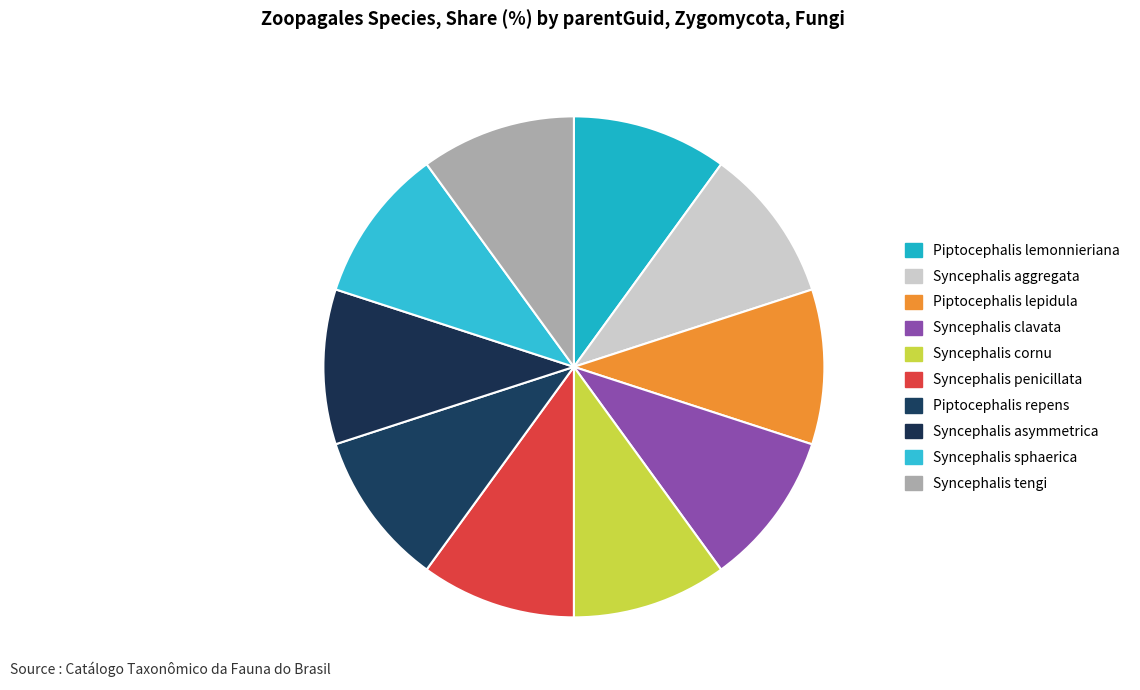

What is the ratio of the value at Syncephalis sphaerica to the value at Piptocephalis lepidula?

1.0